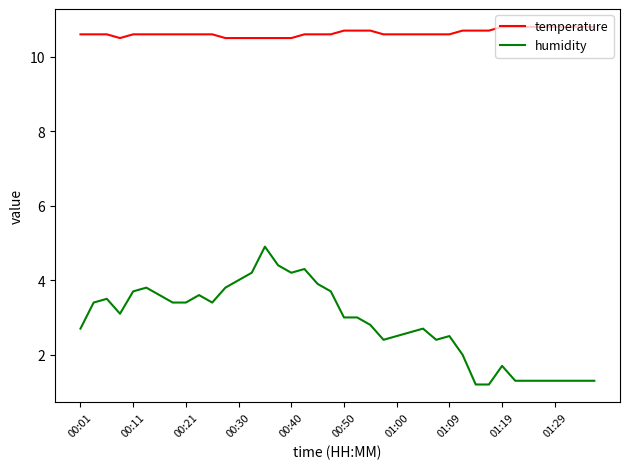

Which series has the largest range (max minus min)?

humidity